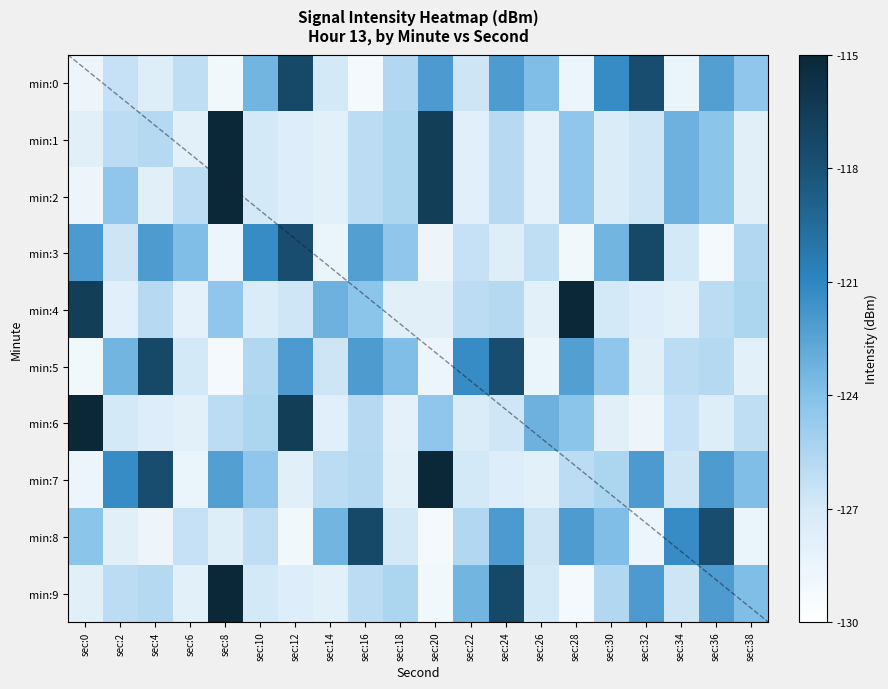

What is the total value across all series at sec:6?

-1269.8